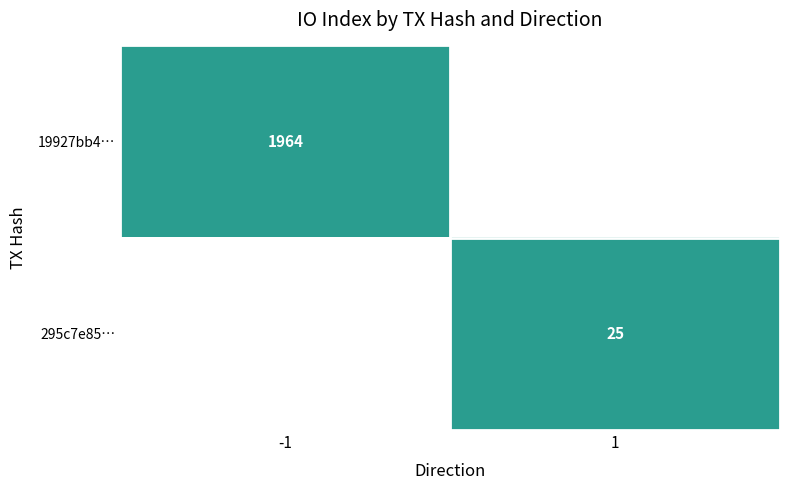

True or false: 295c7e85… has a value of 6 at 1.

False